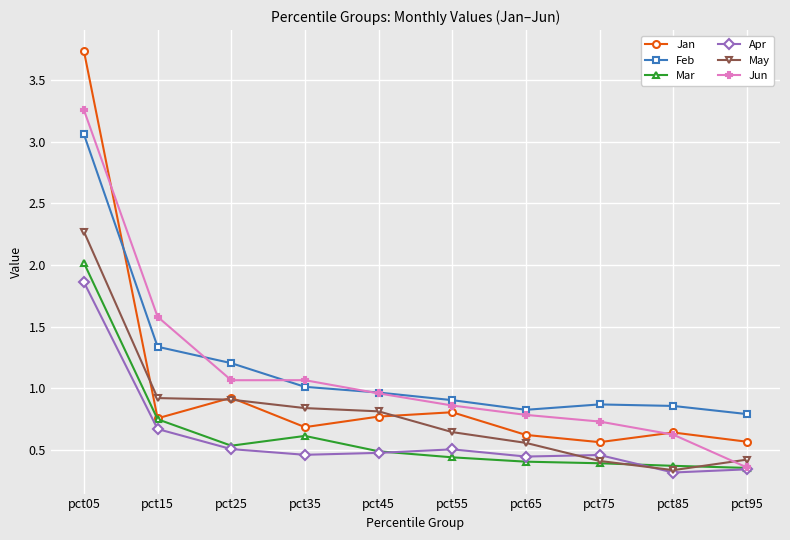

Is it true that Jan equals 0.2 at pct55?

False